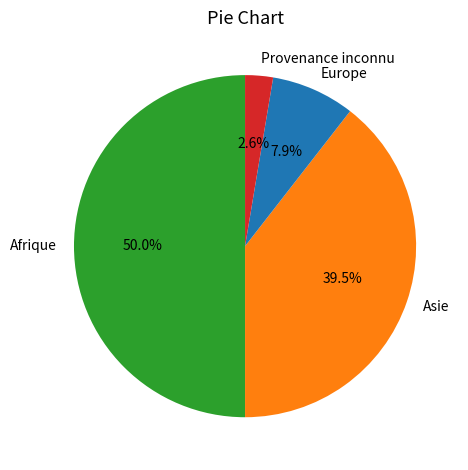

To the nearest percent, what is the difference between the largest and smallest slice percentages?

47%